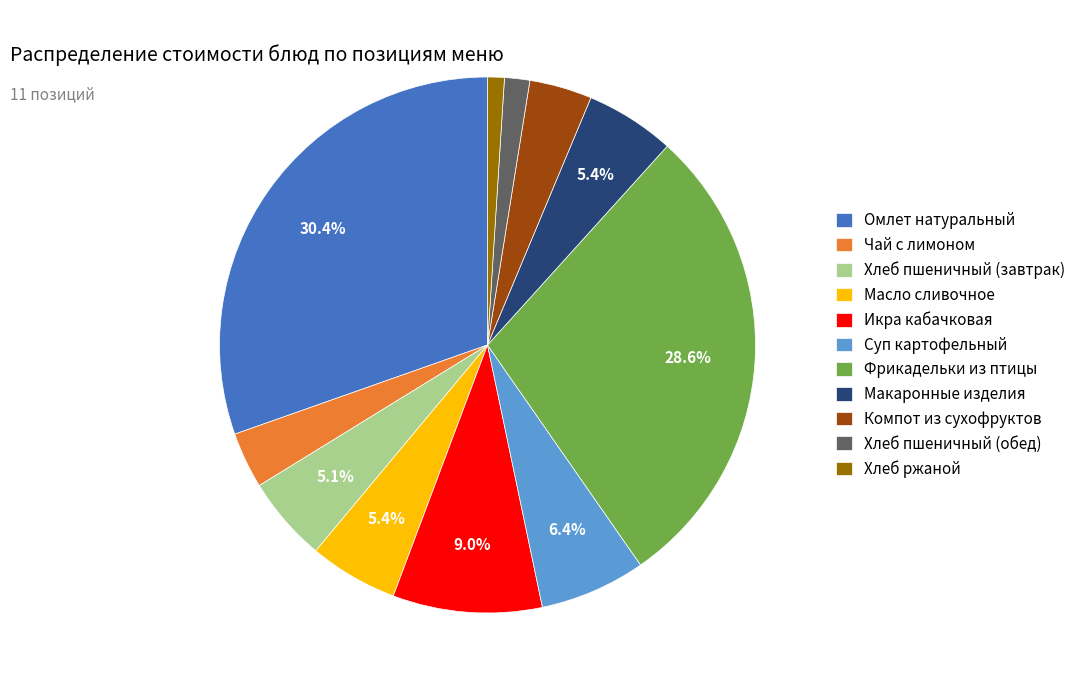

To the nearest percent, what is the combined percentage of Макаронные изделия and Фрикадельки из птицы?

34%